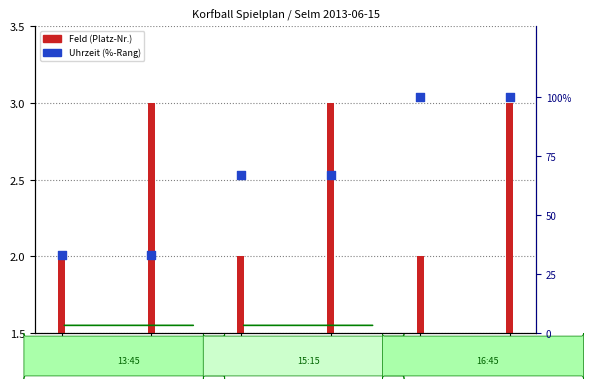

Is the value of Feld (Platz-Nr.) at C11 greater than the value of Uhrzeit (%-Rang) at C15?

No